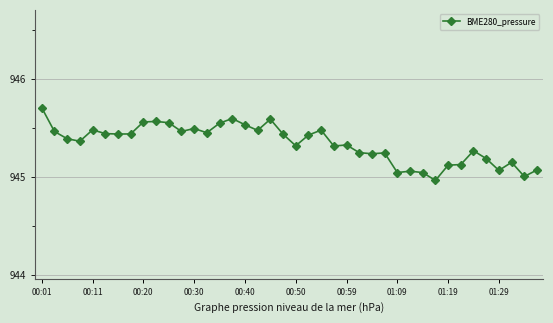

What is the value of the 1st point from the left?

945.7